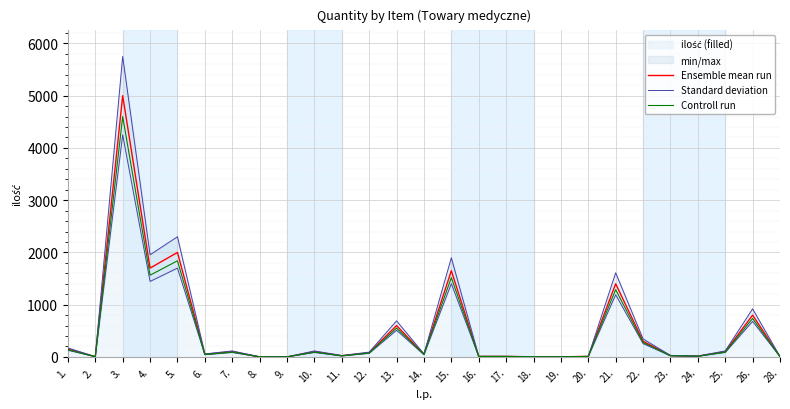

What is the maximum value for Ensemble mean run?

5000.0